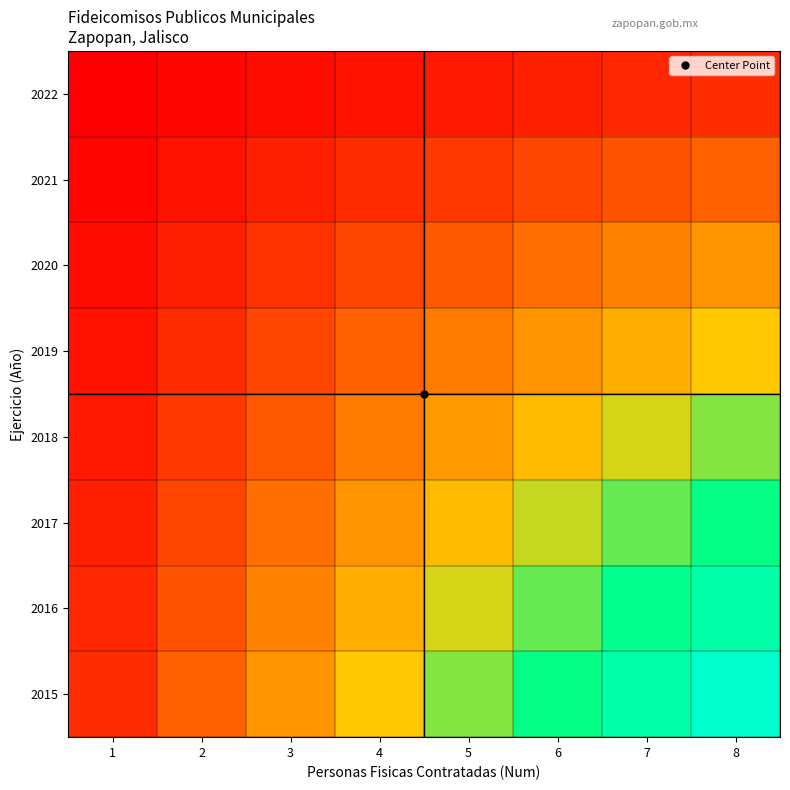

How many categories are shown in the chart?

8